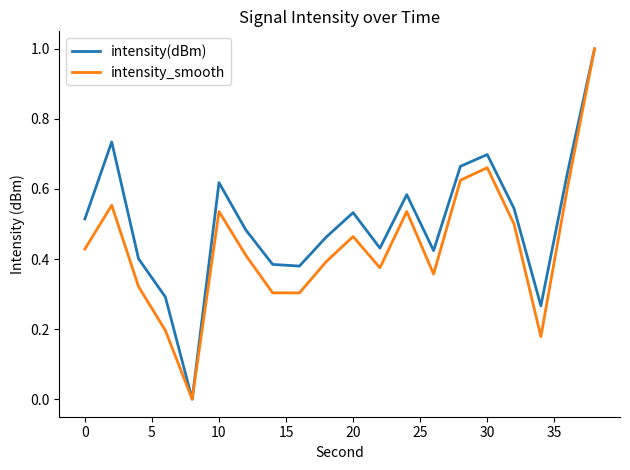

Rank the series by their average value, from lowest to highest.

intensity_smooth, intensity(dBm)